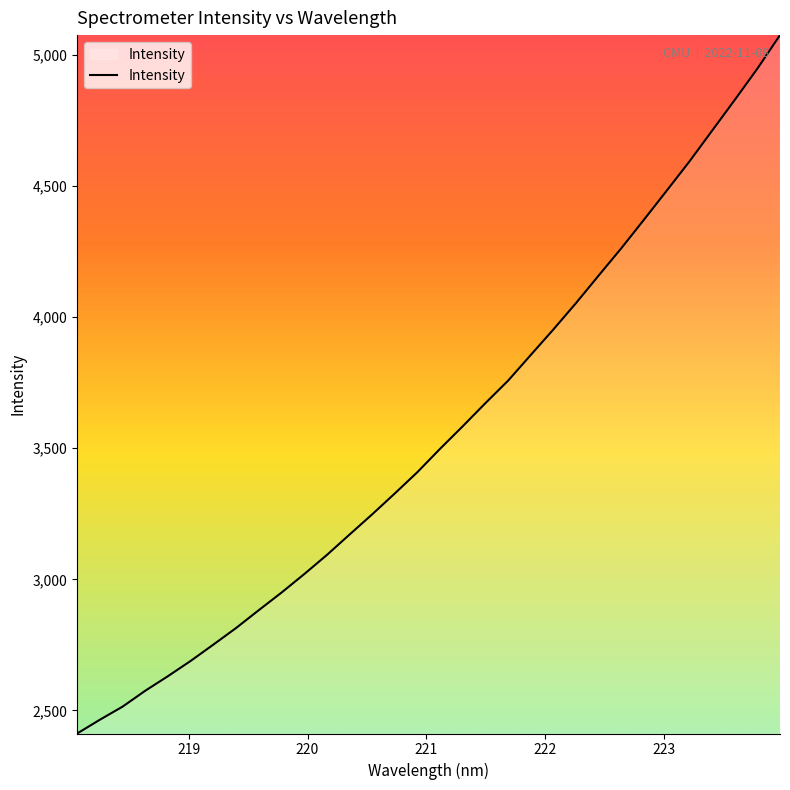

How many series are shown in this chart?

1